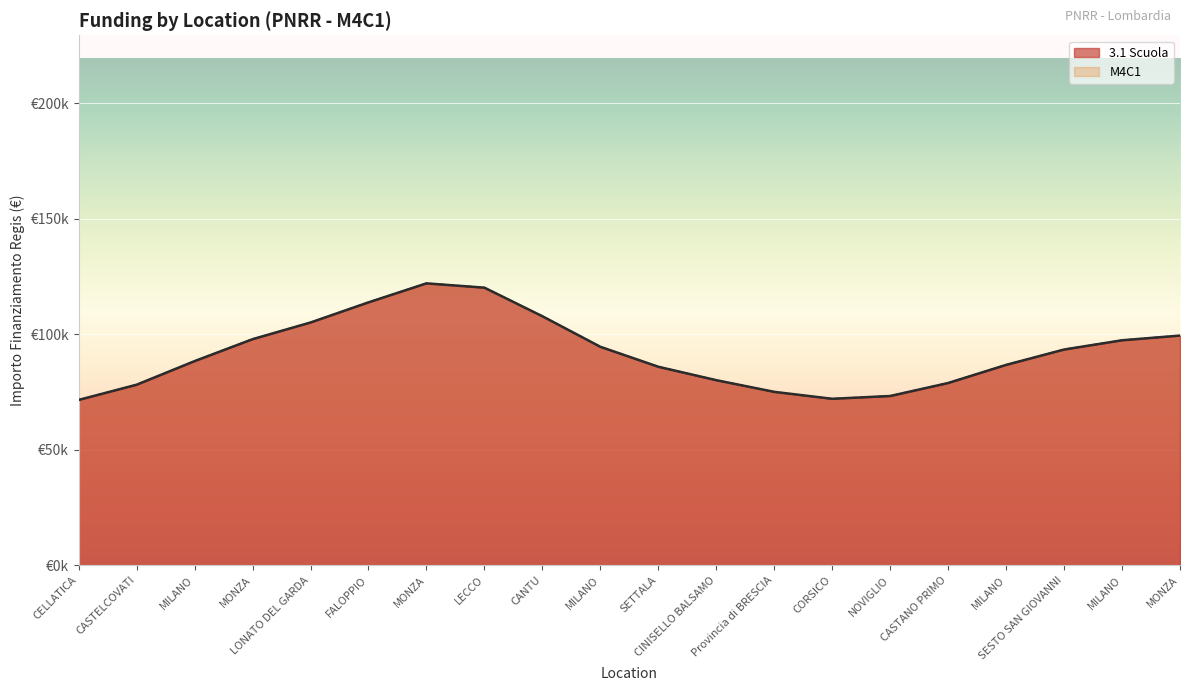

Is it true that M4C1 equals 63286.1 at MONZA?

False